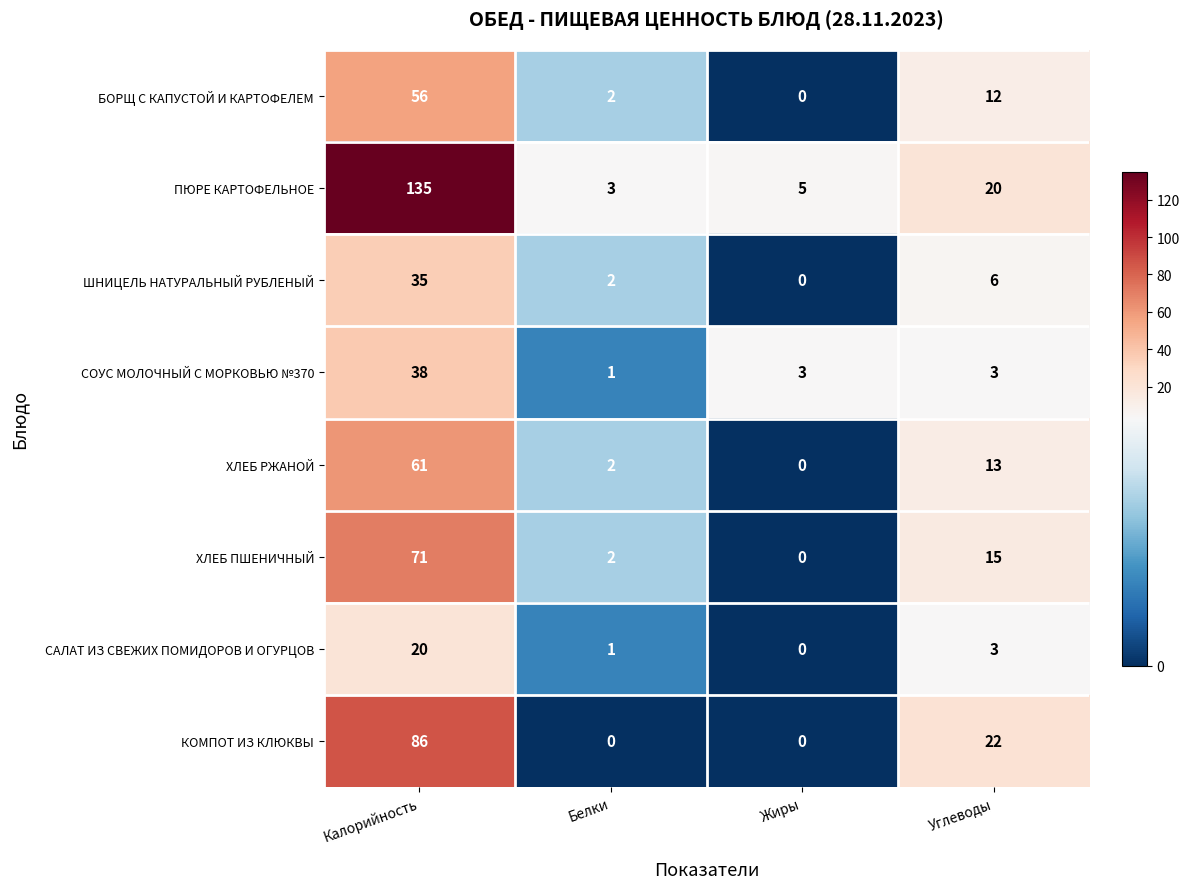

What is the difference between the highest and lowest values at Калорийность?

115